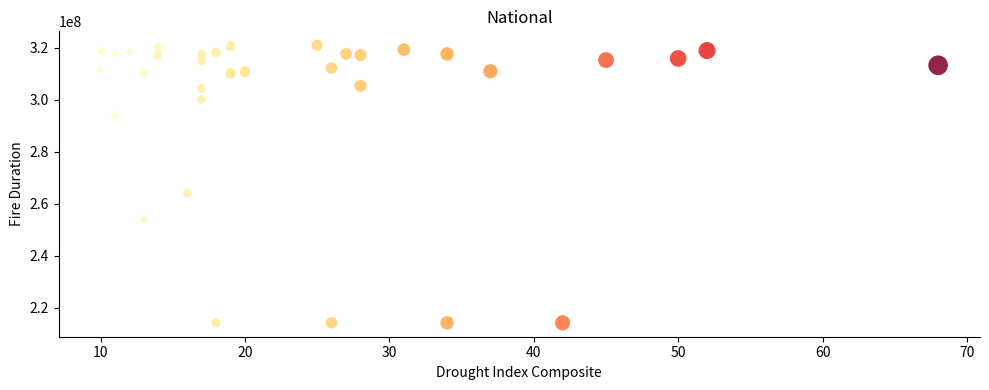

What Y value in the scatter plot is closest to 267539438?

264102963